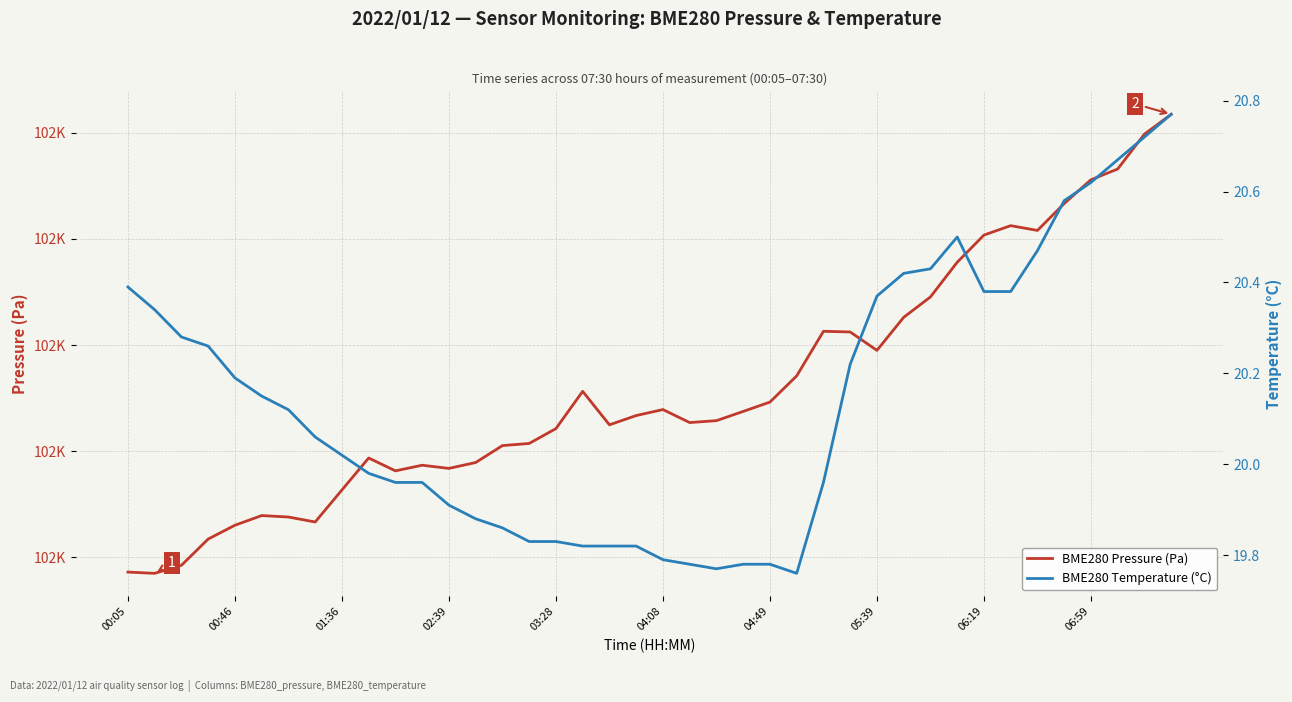

True or false: BME280 Temperature (°C) and BME280 Pressure (Pa) intersect in this chart.

False